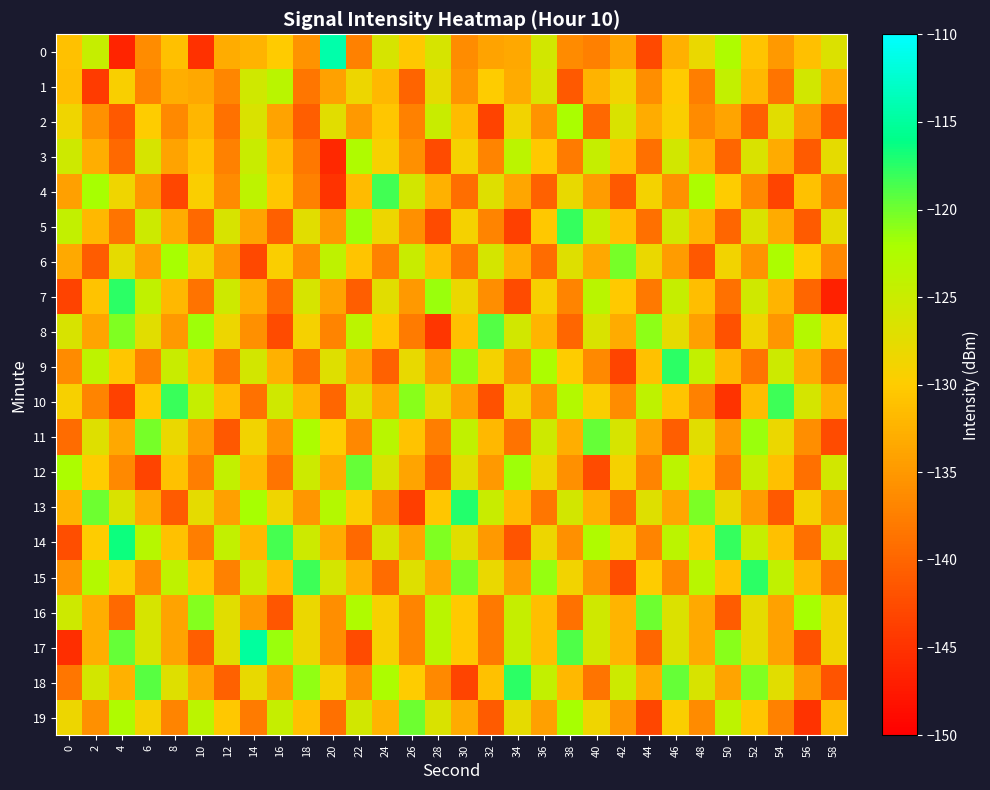

Reading left to right, extract all data points from this chart.

0: 0=-131.0	2=-124.7	4=-146.4	6=-136.1	8=-131.2	10=-145.0	12=-133.1	14=-132.4	16=-130.0	18=-135.6	20=-114.4	22=-137.2	24=-126.2	26=-130.4	28=-126.1	30=-136.1	32=-133.9	34=-133.5	36=-125.7	38=-136.4	40=-137.4	42=-133.8	44=-142.7	46=-132.8	48=-128.0	50=-122.4	52=-130.7	54=-134.9	56=-131.1	58=-126.7
1: 0=-131.3	2=-144.2	4=-129.5	6=-137.1	8=-132.9	10=-133.5	12=-136.9	14=-125.5	16=-123.5	18=-138.4	20=-134.2	22=-128.4	24=-131.9	26=-140.1	28=-127.7	30=-135.4	32=-129.9	34=-133.2	36=-126.5	38=-141.2	40=-132.5	42=-128.8	44=-136.0	46=-130.1	48=-137.7	50=-124.3	52=-131.9	54=-138.5	56=-125.7	58=-133.0
2: 0=-128.5	2=-135.7	4=-141.2	6=-129.9	8=-136.5	10=-132.1	12=-138.8	14=-126.4	16=-134.0	18=-140.7	20=-127.3	22=-134.9	24=-130.5	26=-137.2	28=-125.0	30=-131.7	32=-143.3	34=-128.9	36=-135.5	38=-122.1	40=-139.8	42=-126.4	44=-133.0	46=-129.7	48=-136.3	50=-133.9	52=-140.5	54=-127.2	56=-135.0	58=-141.7
3: 0=-125.3	2=-132.9	4=-139.5	6=-126.2	8=-134.0	10=-130.7	12=-137.3	14=-124.9	16=-131.5	18=-138.2	20=-146.0	22=-122.7	24=-129.3	26=-135.9	28=-142.5	30=-129.2	32=-137.0	34=-123.7	36=-130.3	38=-137.9	40=-124.5	42=-131.2	44=-139.0	46=-125.7	48=-132.3	50=-139.9	52=-126.5	54=-133.2	56=-141.0	58=-127.7
4: 0=-134.3	2=-121.9	4=-128.5	6=-135.2	8=-143.0	10=-129.7	12=-136.3	14=-123.9	16=-130.5	18=-137.2	20=-145.0	22=-131.7	24=-118.3	26=-125.9	28=-132.5	30=-139.2	32=-127.0	34=-133.7	36=-140.3	38=-127.9	40=-134.5	42=-141.2	44=-129.0	46=-135.7	48=-122.3	50=-129.9	52=-136.5	54=-143.2	56=-131.0	58=-137.7
5: 0=-124.3	2=-131.9	4=-138.5	6=-125.2	8=-133.0	10=-139.7	12=-126.3	14=-133.9	16=-140.5	18=-127.2	20=-135.0	22=-121.7	24=-128.3	26=-135.9	28=-142.5	30=-129.2	32=-137.0	34=-143.7	36=-130.3	38=-117.9	40=-124.5	42=-131.2	44=-139.0	46=-125.7	48=-132.3	50=-139.9	52=-126.5	54=-133.2	56=-141.0	58=-127.7
6: 0=-133.3	2=-140.9	4=-127.5	6=-134.2	8=-122.0	10=-128.7	12=-135.3	14=-142.9	16=-129.5	18=-136.2	20=-124.0	22=-130.7	24=-137.3	26=-124.9	28=-131.5	30=-138.2	32=-126.0	34=-132.7	36=-139.3	38=-126.9	40=-133.5	42=-120.2	44=-128.0	46=-134.7	48=-141.3	50=-128.9	52=-135.5	54=-122.2	56=-130.0	58=-136.7
7: 0=-143.3	2=-130.9	4=-117.5	6=-124.2	8=-132.0	10=-138.7	12=-125.3	14=-132.9	16=-139.5	18=-126.2	20=-134.0	22=-140.7	24=-127.3	26=-134.9	28=-121.5	30=-128.2	32=-136.0	34=-142.7	36=-129.3	38=-136.9	40=-123.5	42=-130.2	44=-138.0	46=-124.7	48=-131.3	50=-138.9	52=-125.5	54=-132.2	56=-140.0	58=-146.7
8: 0=-126.3	2=-133.9	4=-120.5	6=-127.2	8=-135.0	10=-121.7	12=-128.3	14=-135.9	16=-142.5	18=-129.2	20=-137.0	22=-123.7	24=-130.3	26=-137.9	28=-144.5	30=-131.2	32=-119.0	34=-125.7	36=-132.3	38=-139.9	40=-126.5	42=-133.2	44=-121.0	46=-127.7	48=-134.3	50=-141.9	52=-128.5	54=-135.2	56=-123.0	58=-129.7
9: 0=-136.3	2=-123.9	4=-130.5	6=-137.2	8=-125.0	10=-131.7	12=-138.3	14=-125.9	16=-132.5	18=-139.2	20=-127.0	22=-133.7	24=-140.3	26=-127.9	28=-134.5	30=-121.2	32=-129.0	34=-135.7	36=-122.3	38=-129.9	40=-136.5	42=-143.2	44=-131.0	46=-117.7	48=-124.3	50=-131.9	52=-138.5	54=-125.2	56=-133.0	58=-139.7
10: 0=-129.3	2=-136.9	4=-143.5	6=-130.2	8=-118.0	10=-124.7	12=-131.3	14=-138.9	16=-125.5	18=-132.2	20=-140.0	22=-126.7	24=-133.3	26=-120.9	28=-127.5	30=-134.2	32=-142.0	34=-128.7	36=-135.3	38=-122.9	40=-129.5	42=-136.2	44=-124.0	46=-130.7	48=-137.3	50=-144.9	52=-131.5	54=-118.2	56=-126.0	58=-132.7
11: 0=-139.3	2=-126.9	4=-133.5	6=-120.2	8=-128.0	10=-134.7	12=-141.3	14=-128.9	16=-135.5	18=-122.2	20=-130.0	22=-136.7	24=-123.3	26=-130.9	28=-137.5	30=-124.2	32=-132.0	34=-138.7	36=-125.3	38=-132.9	40=-119.5	42=-126.2	44=-134.0	46=-140.7	48=-127.3	50=-134.9	52=-121.5	54=-128.2	56=-136.0	58=-142.7
12: 0=-122.3	2=-129.9	4=-136.5	6=-143.2	8=-131.0	10=-137.7	12=-124.3	14=-131.9	16=-138.5	18=-125.2	20=-133.0	22=-119.7	24=-126.3	26=-133.9	28=-140.5	30=-127.2	32=-135.0	34=-121.7	36=-128.3	38=-135.9	40=-142.5	42=-129.2	44=-137.0	46=-123.7	48=-130.3	50=-137.9	52=-124.5	54=-131.2	56=-139.0	58=-125.7
13: 0=-132.3	2=-119.9	4=-126.5	6=-133.2	8=-141.0	10=-127.7	12=-134.3	14=-121.9	16=-128.5	18=-135.2	20=-123.0	22=-129.7	24=-136.3	26=-143.9	28=-130.5	30=-117.2	32=-125.0	34=-131.7	36=-138.3	38=-125.9	40=-132.5	42=-139.2	44=-127.0	46=-133.7	48=-120.3	50=-127.9	52=-134.5	54=-141.2	56=-129.0	58=-135.7
14: 0=-142.3	2=-129.9	4=-116.5	6=-123.2	8=-131.0	10=-137.7	12=-124.3	14=-131.9	16=-118.5	18=-125.2	20=-133.0	22=-139.7	24=-126.3	26=-133.9	28=-120.5	30=-127.2	32=-135.0	34=-141.7	36=-128.3	38=-135.9	40=-122.5	42=-129.2	44=-137.0	46=-123.7	48=-130.3	50=-117.9	52=-124.5	54=-131.2	56=-139.0	58=-125.7
15: 0=-135.3	2=-122.9	4=-129.5	6=-136.2	8=-124.0	10=-130.7	12=-137.3	14=-124.9	16=-131.5	18=-118.2	20=-126.0	22=-132.7	24=-139.3	26=-126.9	28=-133.5	30=-120.2	32=-128.0	34=-134.7	36=-121.3	38=-128.9	40=-135.5	42=-142.2	44=-130.0	46=-136.7	48=-123.3	50=-130.9	52=-117.5	54=-124.2	56=-132.0	58=-138.7
16: 0=-125.3	2=-132.9	4=-139.5	6=-126.2	8=-134.0	10=-120.7	12=-127.3	14=-134.9	16=-141.5	18=-128.2	20=-136.0	22=-122.7	24=-129.3	26=-136.9	28=-123.5	30=-130.2	32=-138.0	34=-124.7	36=-131.3	38=-138.9	40=-125.5	42=-132.2	44=-120.0	46=-126.7	48=-133.3	50=-140.9	52=-127.5	54=-134.2	56=-122.0	58=-128.7
17: 0=-145.3	2=-132.9	4=-119.5	6=-126.2	8=-134.0	10=-140.7	12=-127.3	14=-114.9	16=-121.5	18=-128.2	20=-136.0	22=-142.7	24=-129.3	26=-136.9	28=-123.5	30=-130.2	32=-138.0	34=-124.7	36=-131.3	38=-118.9	40=-125.5	42=-132.2	44=-140.0	46=-126.7	48=-133.3	50=-120.9	52=-127.5	54=-134.2	56=-142.0	58=-128.7
18: 0=-138.3	2=-125.9	4=-132.5	6=-119.2	8=-127.0	10=-133.7	12=-140.3	14=-127.9	16=-134.5	18=-121.2	20=-129.0	22=-135.7	24=-122.3	26=-129.9	28=-136.5	30=-143.2	32=-131.0	34=-117.7	36=-124.3	38=-131.9	40=-138.5	42=-125.2	44=-133.0	46=-119.7	48=-126.3	50=-133.9	52=-120.5	54=-127.2	56=-135.0	58=-141.7
19: 0=-128.3	2=-135.9	4=-122.5	6=-129.2	8=-137.0	10=-123.7	12=-130.3	14=-137.9	16=-124.5	18=-131.2	20=-139.0	22=-125.7	24=-132.3	26=-119.9	28=-126.5	30=-133.2	32=-141.0	34=-127.7	36=-134.3	38=-121.9	40=-128.5	42=-135.2	44=-143.0	46=-129.7	48=-136.3	50=-123.9	52=-130.5	54=-137.2	56=-145.0	58=-131.7